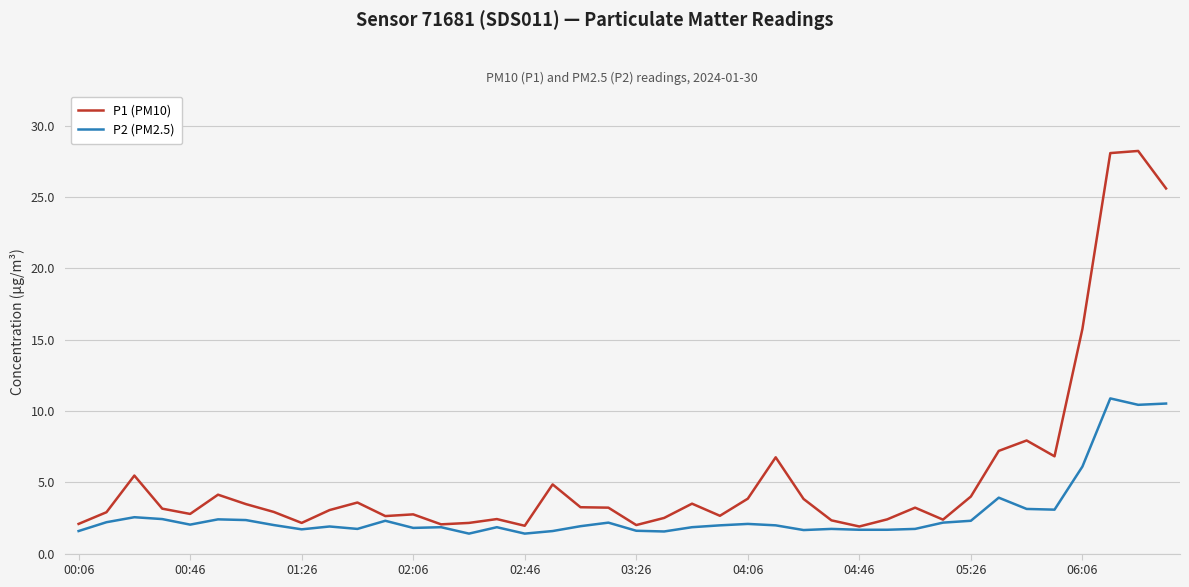

Which series has the largest total across all categories?

P1 (PM10)